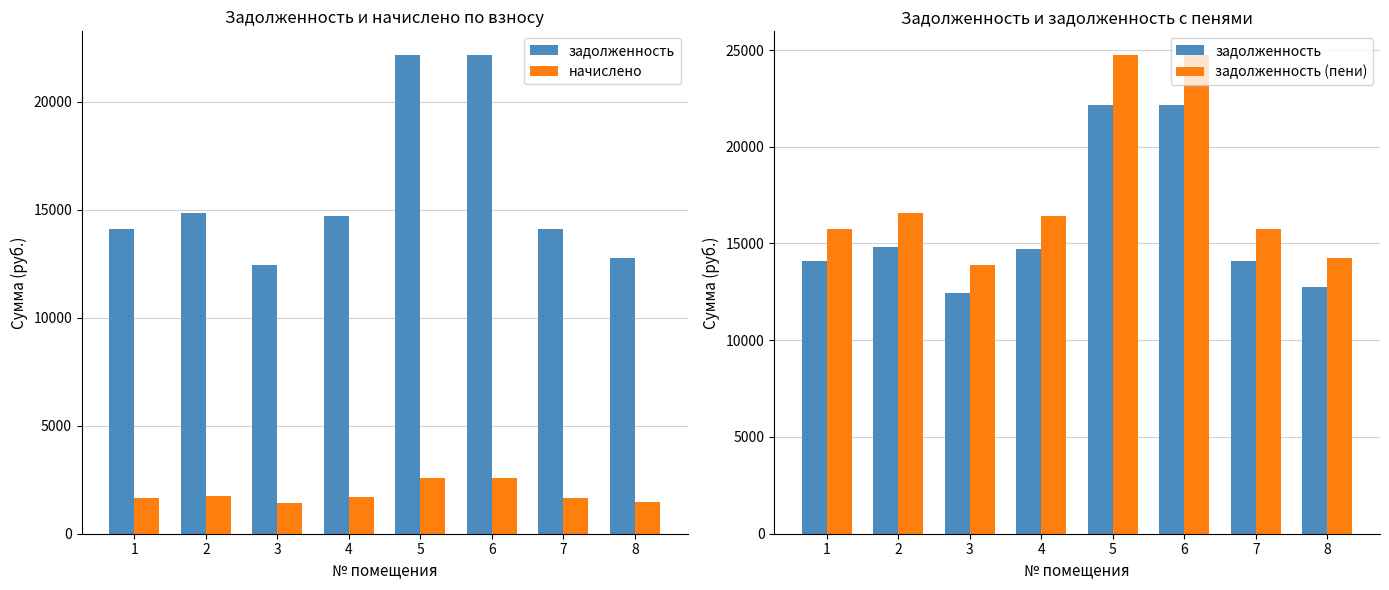

How many categories are shown in the chart?

8